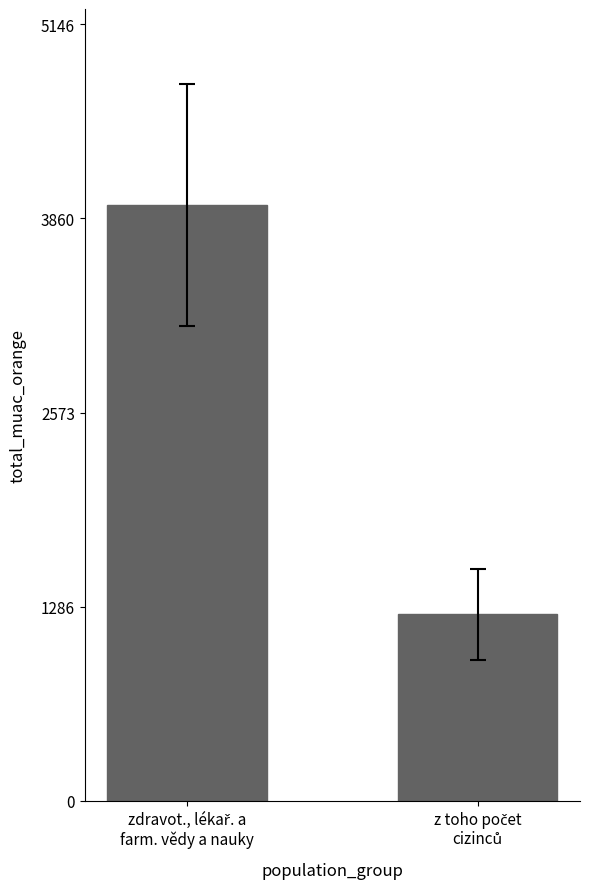

What is the minimum value shown in the chart?

1236